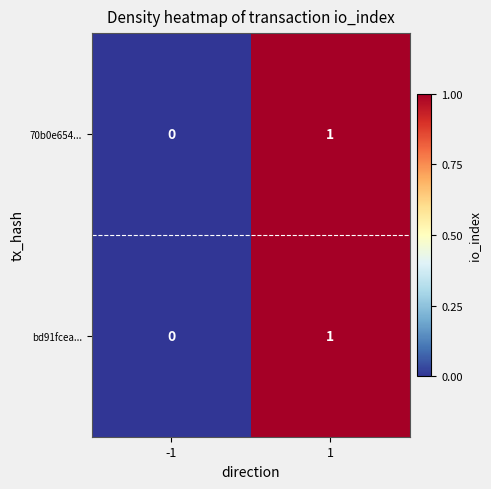

The bd91fcea... series shows 1 at 1. True or false?

True